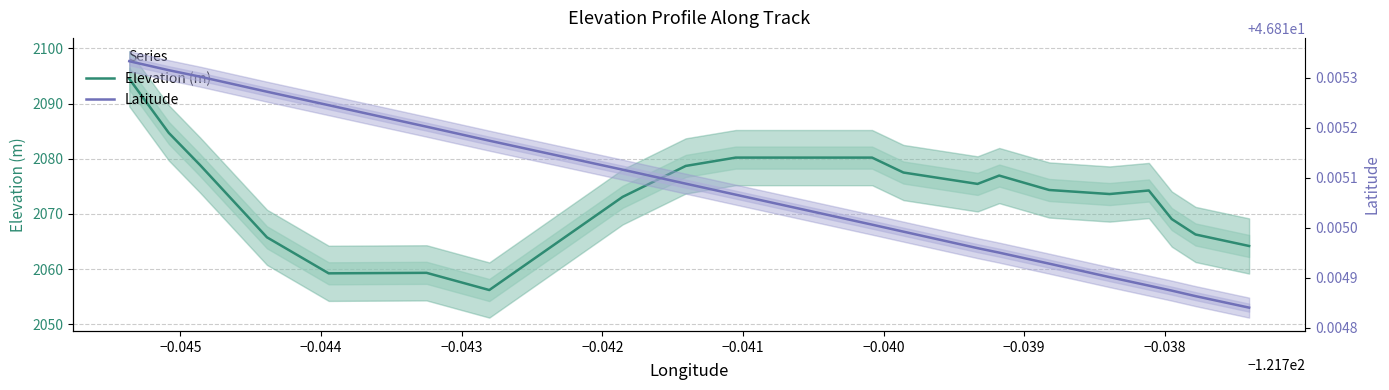

Is it true that Elevation (m) equals 1145.9 at 15?

False